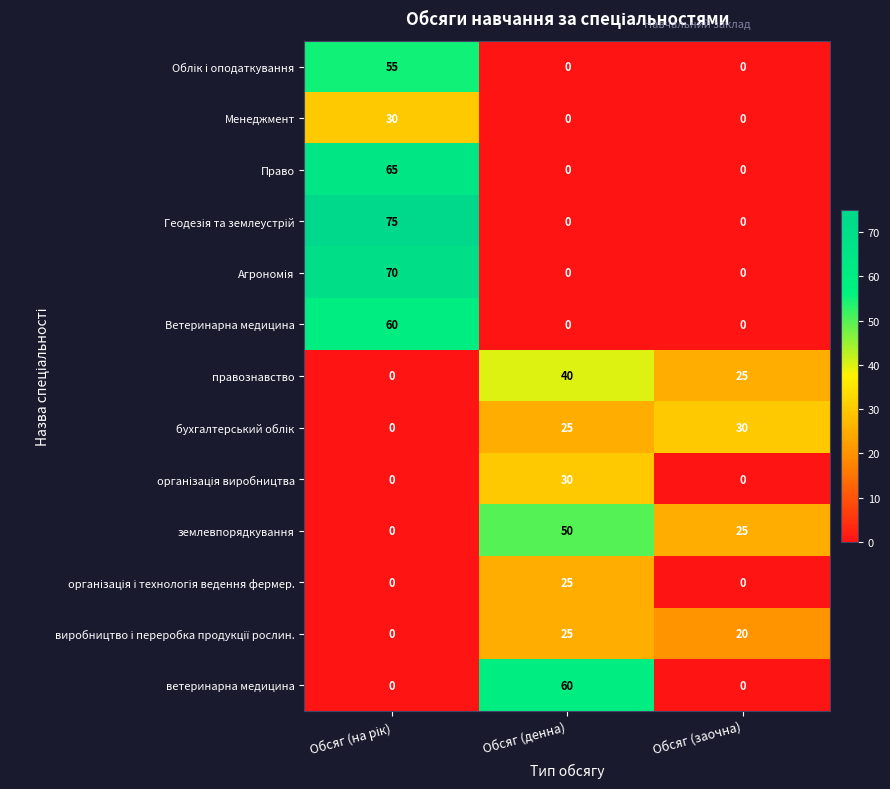

At how many categories does at least one series exceed 27?

3